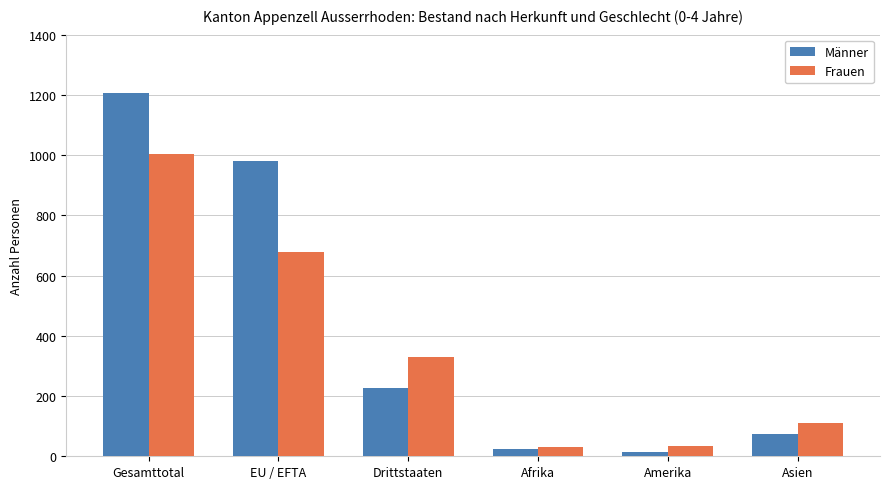

What are all the series names shown in the legend?

Männer, Frauen